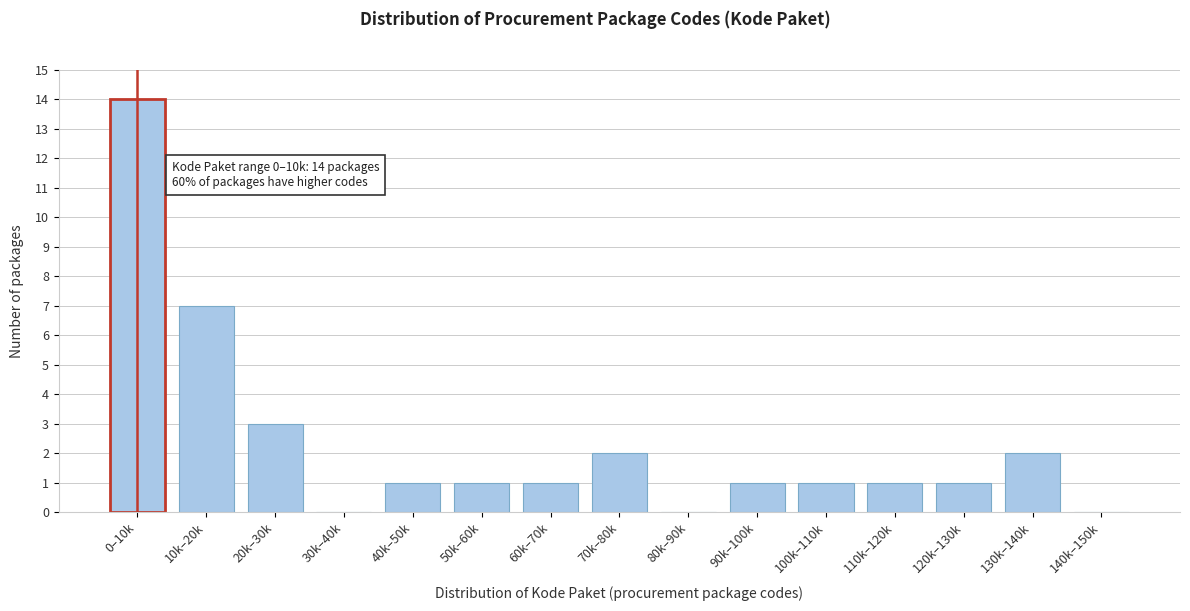

Reading left to right, what are all the values shown in this chart?

0–10k=14	10k–20k=7	20k–30k=3	30k–40k=0	40k–50k=1	50k–60k=1	60k–70k=1	70k–80k=2	80k–90k=0	90k–100k=1	100k–110k=1	110k–120k=1	120k–130k=1	130k–140k=2	140k–150k=0